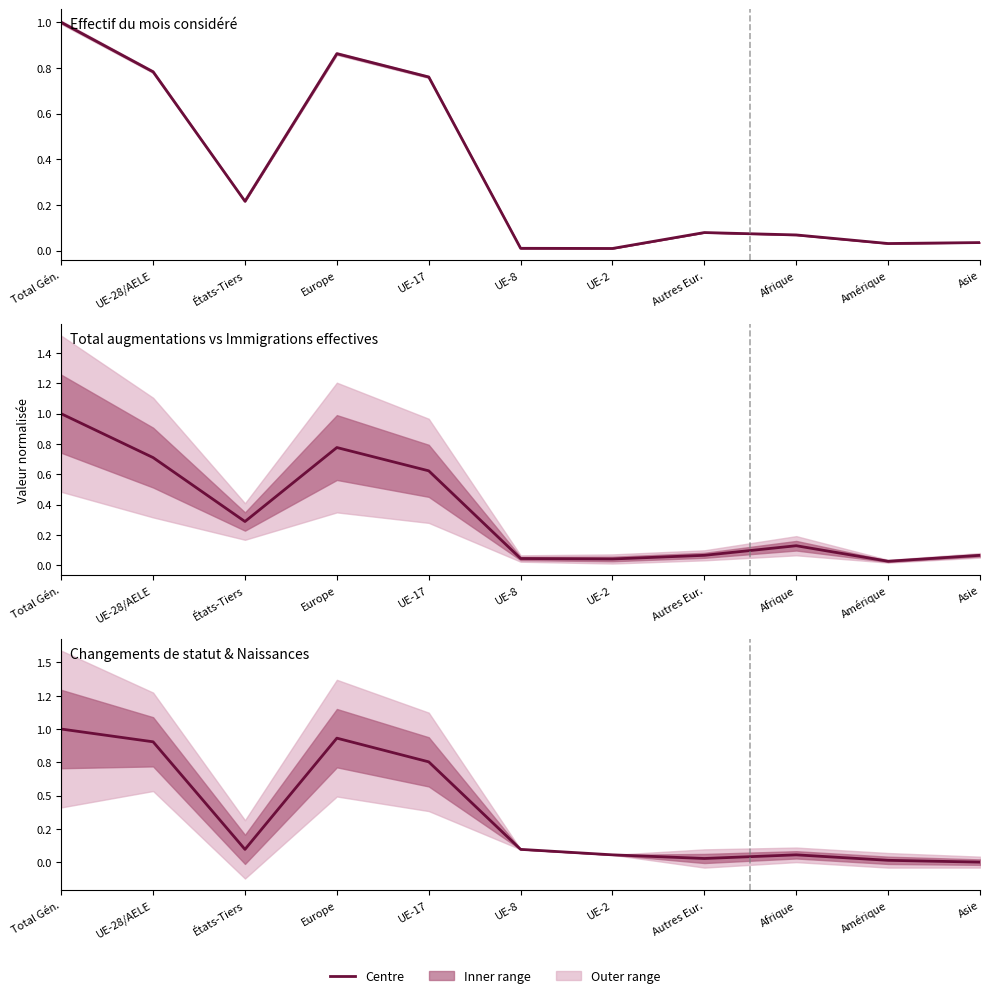

Does the chart display data point markers on the line(s)?

No